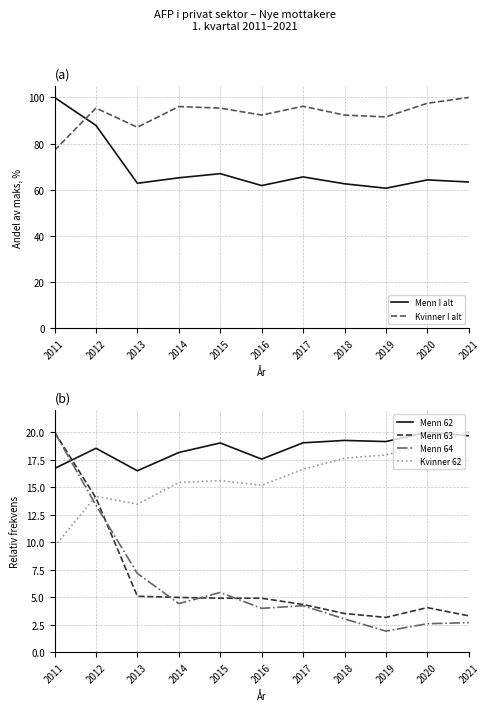

Reading left to right, transcribe all the data shown in this chart.

Menn I alt: 100.0	87.9	62.8	65.2	67.0	61.8	65.6	62.6	60.6	64.3	63.3
Kvinner I alt: 77.1	95.4	87.1	96.0	95.4	92.4	96.2	92.4	91.6	97.5	100.0
Menn 62: 16.7	18.5	16.5	18.2	19.0	17.6	19.0	19.2	19.1	20.0	19.7
Menn 63: 20.0	14.0	5.1	5.0	4.9	4.9	4.3	3.5	3.2	4.1	3.3
Menn 64: 20.0	13.4	7.2	4.4	5.4	4.0	4.2	3.0	1.9	2.6	2.7
Kvinner 62: 9.6	14.2	13.5	15.4	15.6	15.2	16.6	17.6	17.9	18.9	20.0